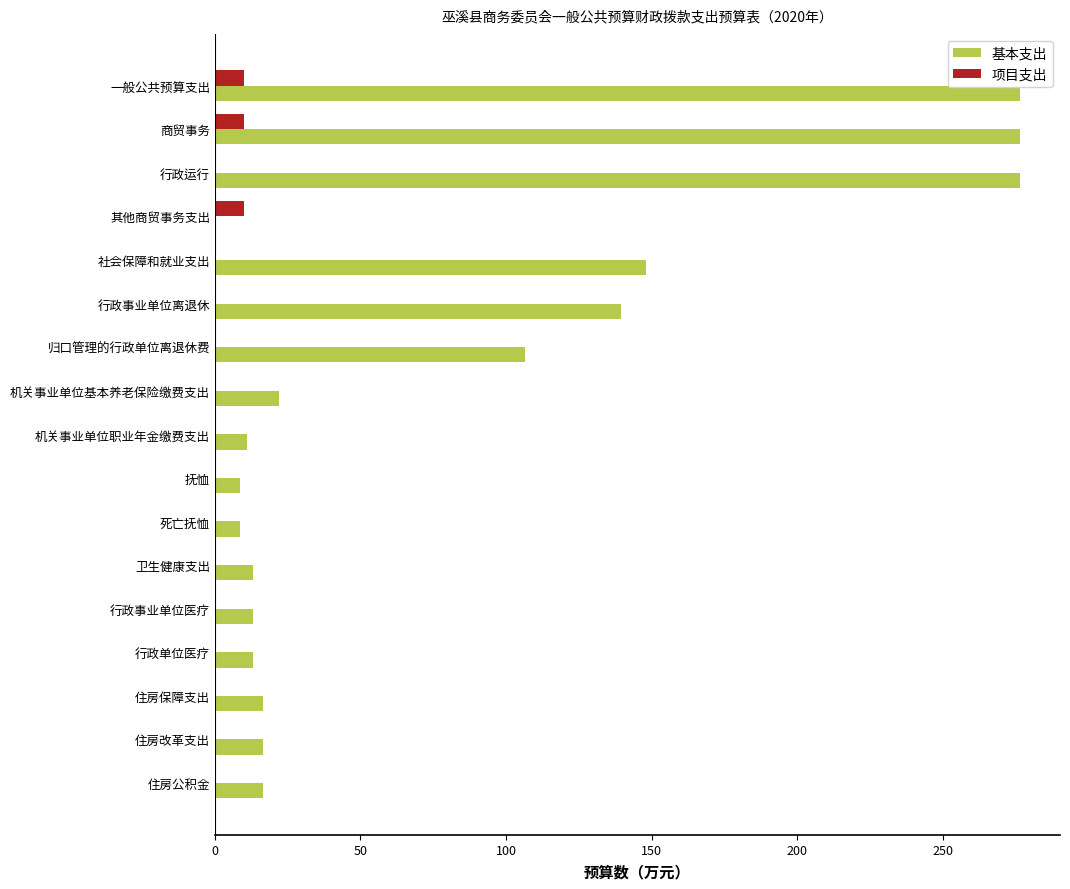

What are all the series names shown in the legend?

基本支出, 项目支出